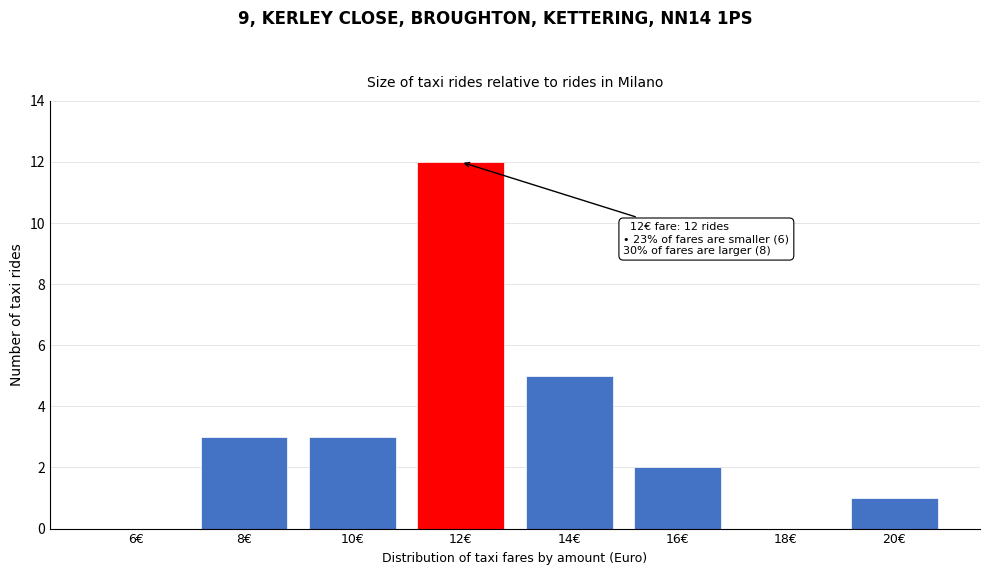

Reading right to left, transcribe all the data shown in this chart.

20€=1	18€=0	16€=2	14€=5	12€=12	10€=3	8€=3	6€=0